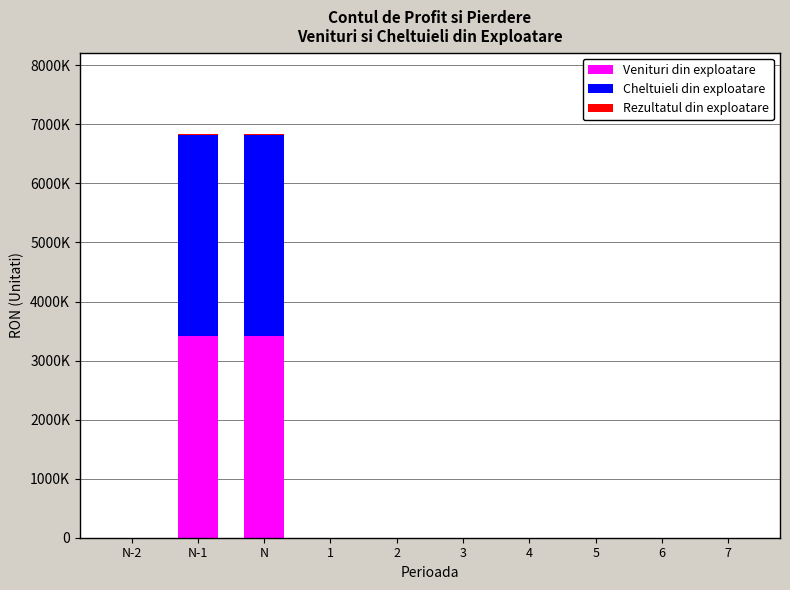

Does the chart contain stacked bars?

Yes